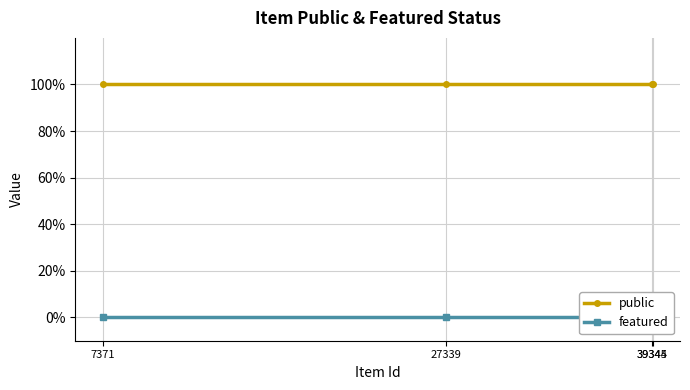

Which series changed the most between 39344 and 39345?

public